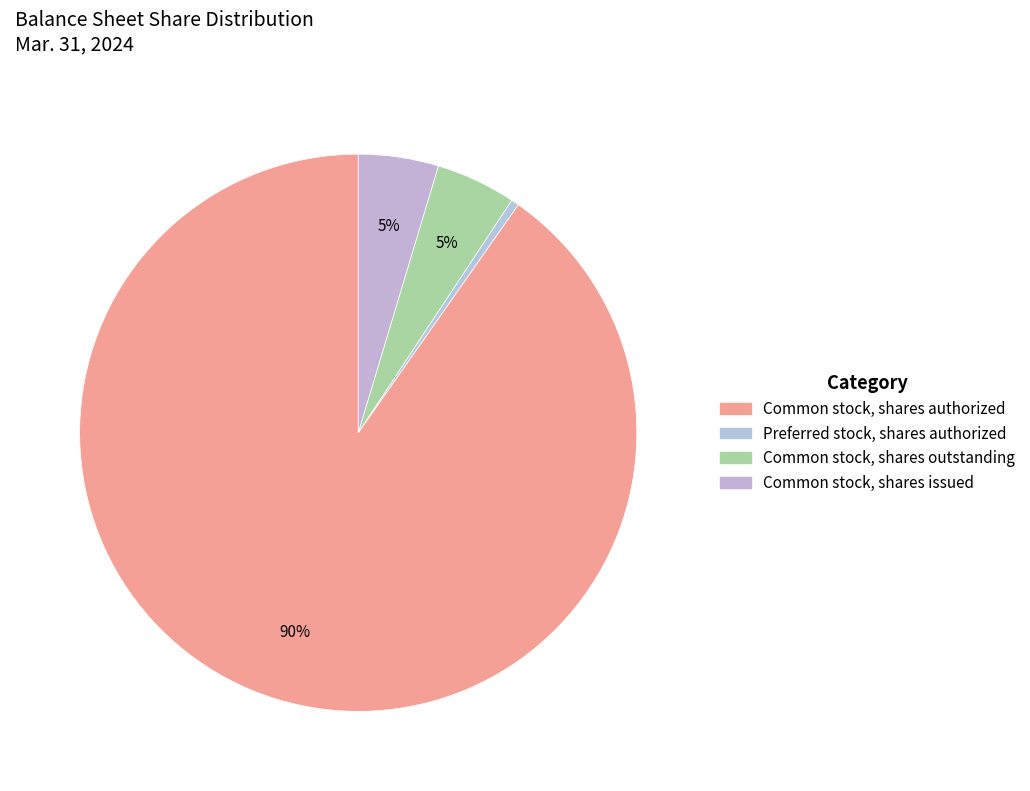

What is the largest slice in the pie chart?

Common stock, shares authorized